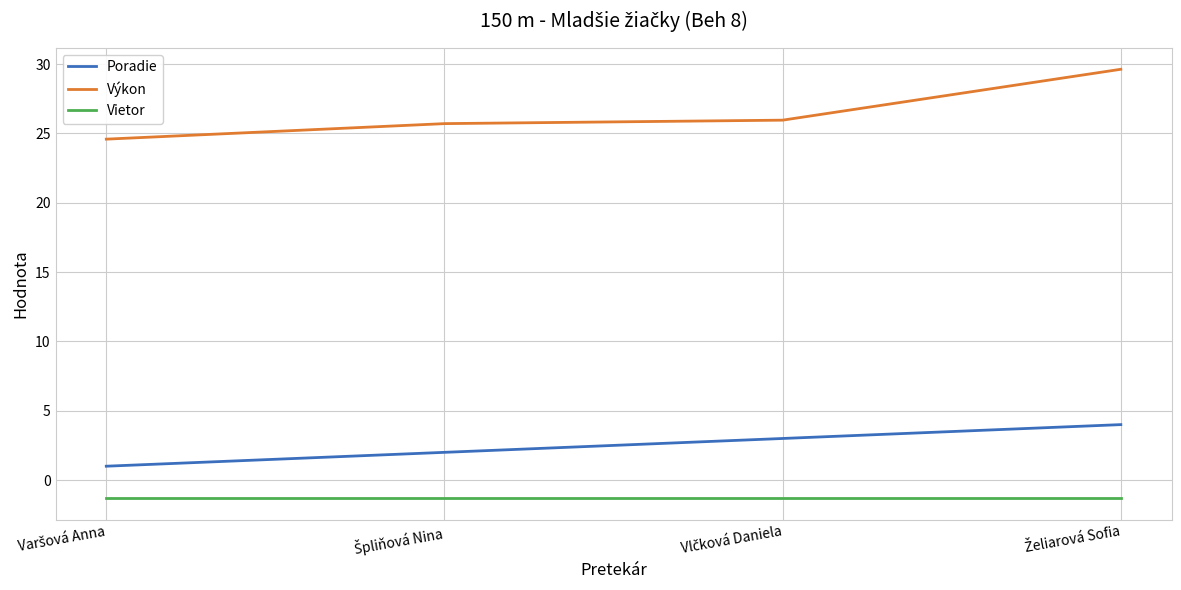

What is the sum of all Výkon values?

105.9